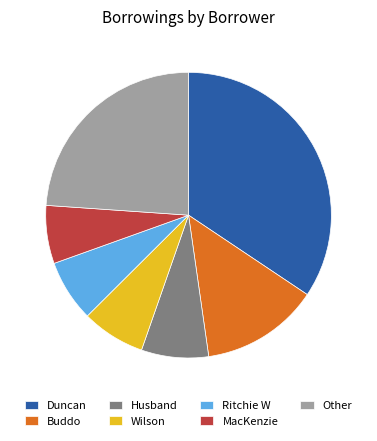

Which slice is the largest?

Duncan